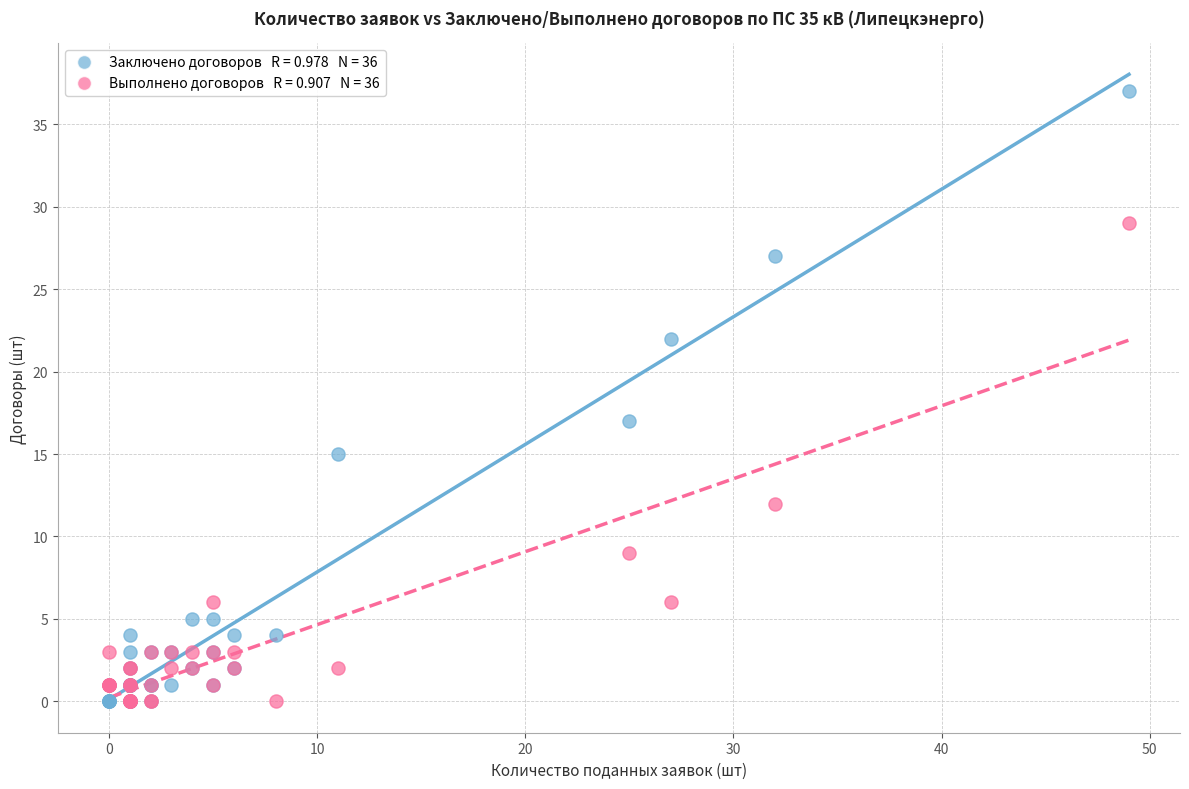

Across all series, what Y value is closest to 18?

17